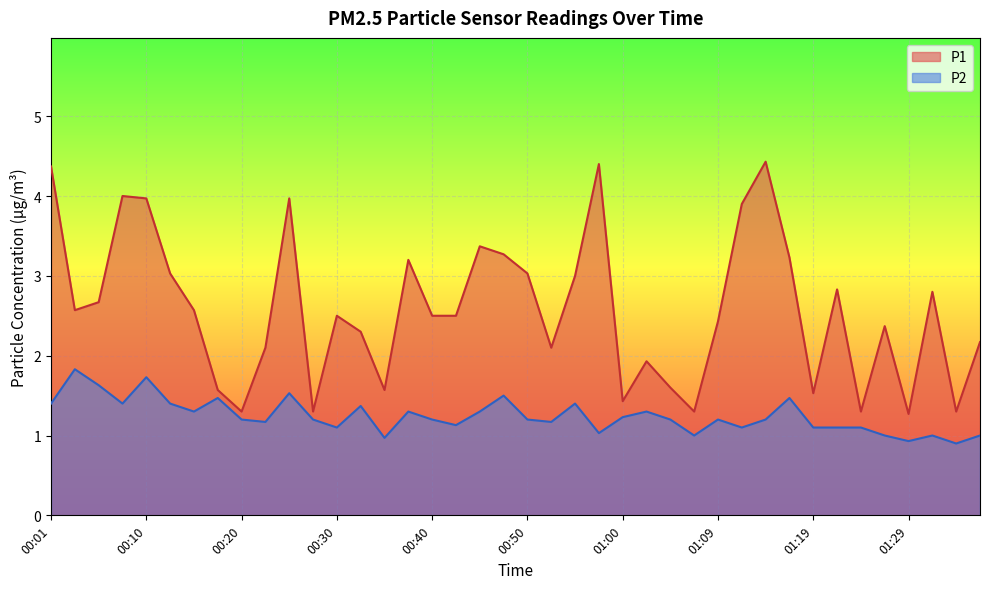

Between 00:47 and 01:31, which series saw the biggest shift?

P2